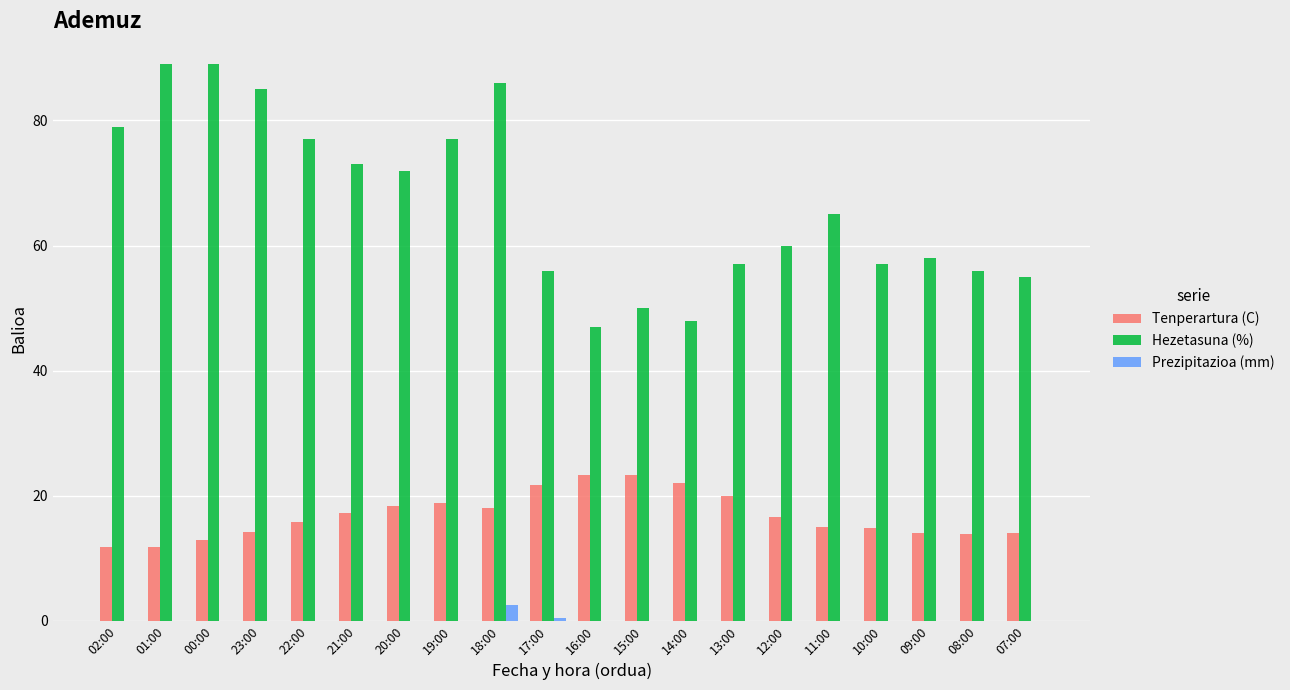

Is it true that Hezetasuna (%) equals 56.0 at 17:00?

True